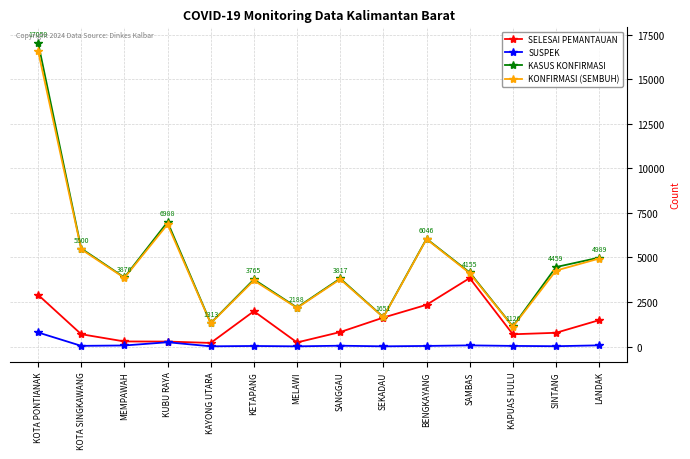

What is the label of the 3rd point from the right?

KAPUAS HULU